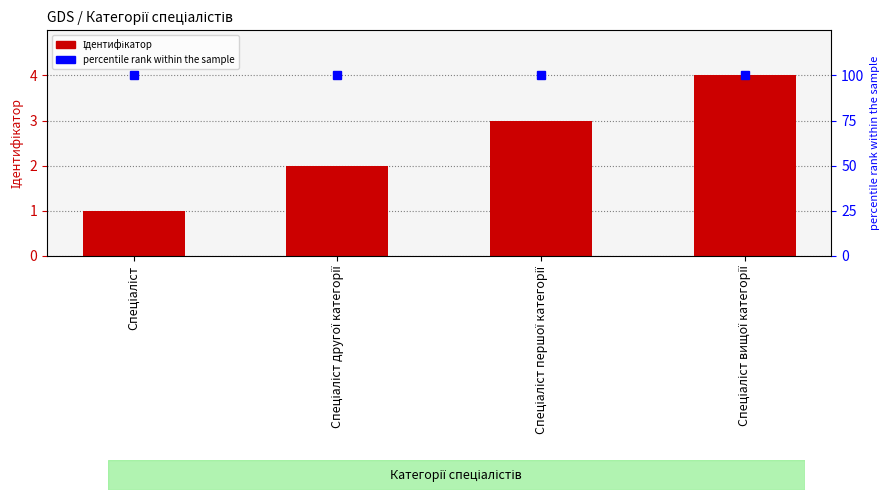

What is the greatest value displayed?

4